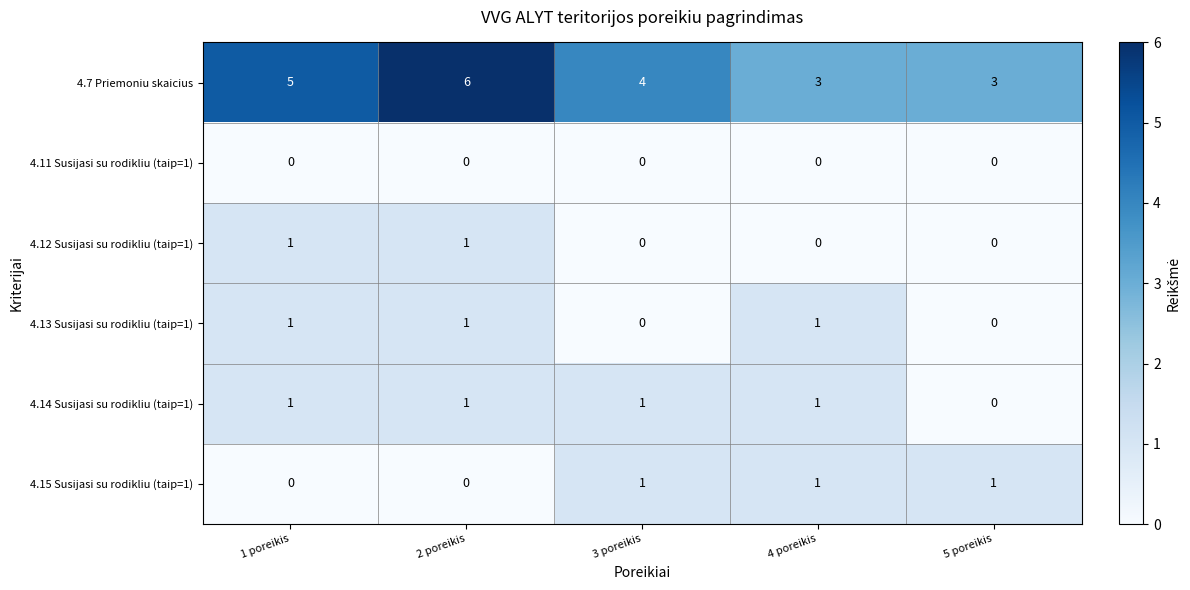

Is it true that 4.7 Priemoniu skaicius equals 3 at 5 poreikis?

True